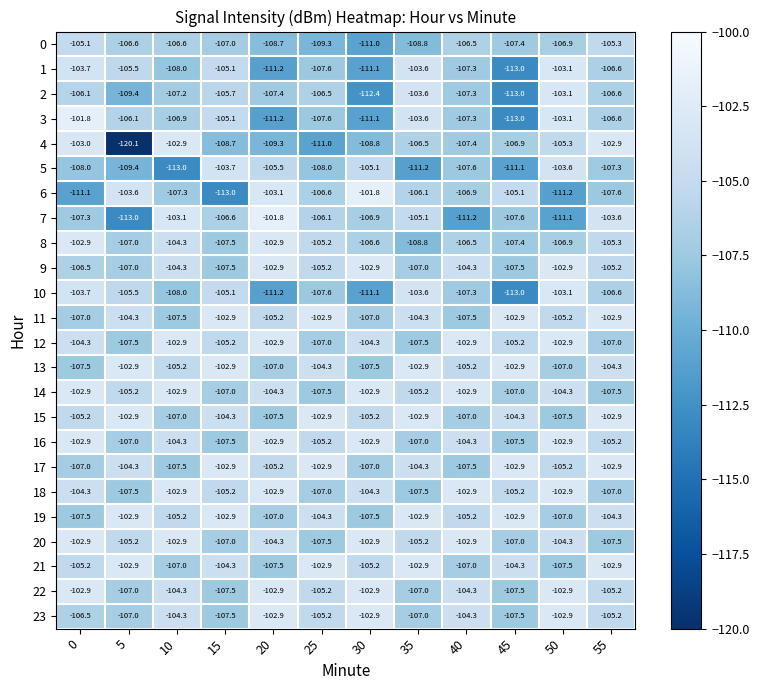

What is the difference between the highest and lowest values at 55?

4.7